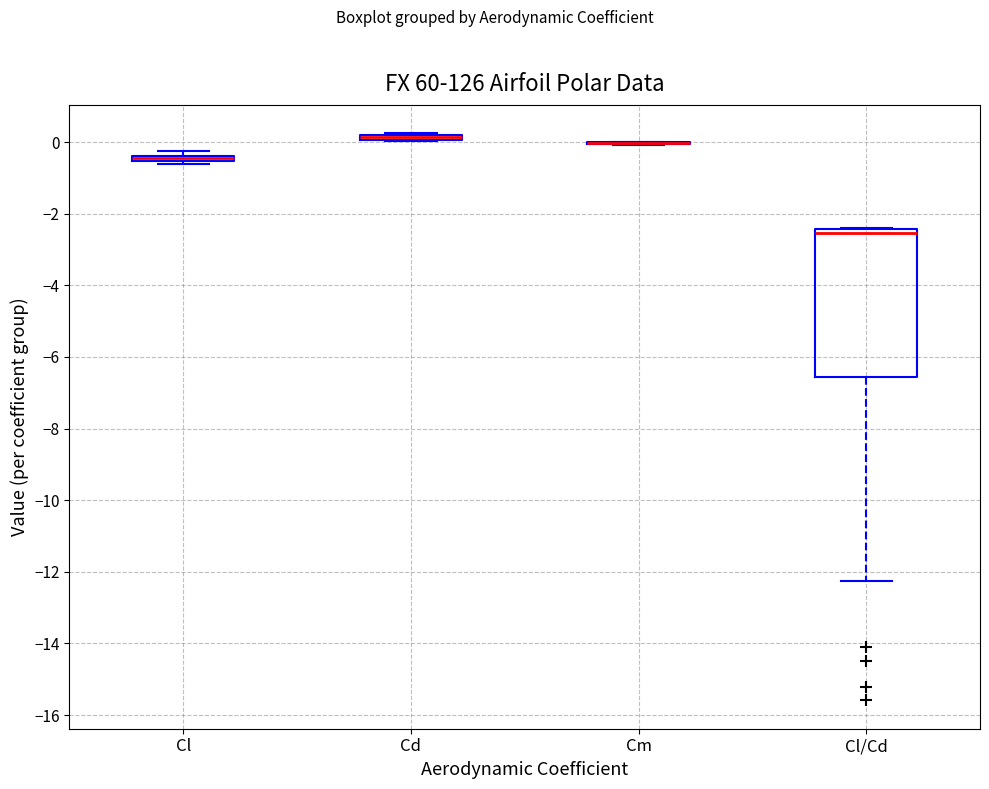

Comparing the boxes themselves (not the whiskers), which one is the tallest?

Cl/Cd